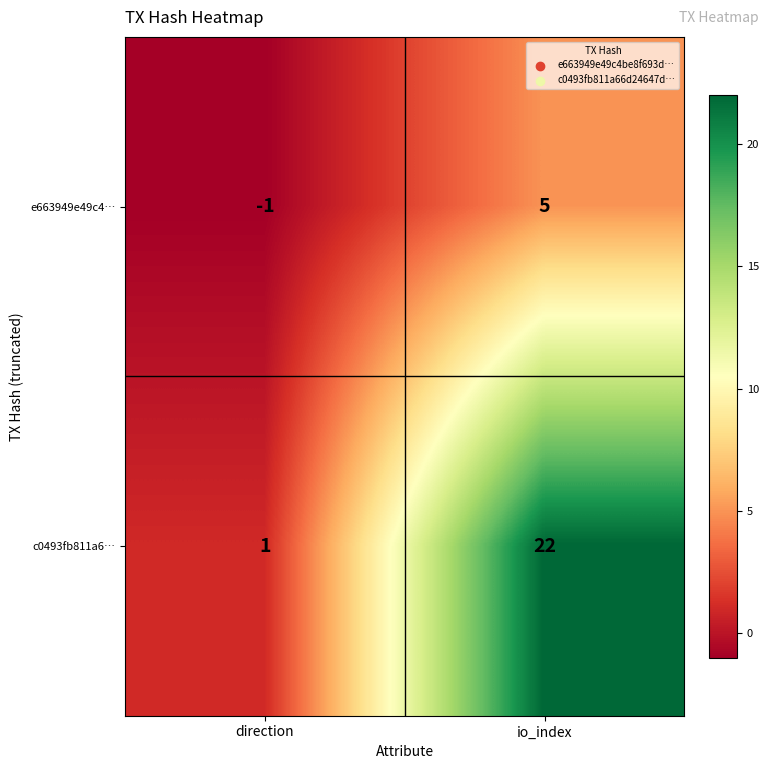

Between direction and io_index, which series saw the biggest shift?

c0493fb811a6…